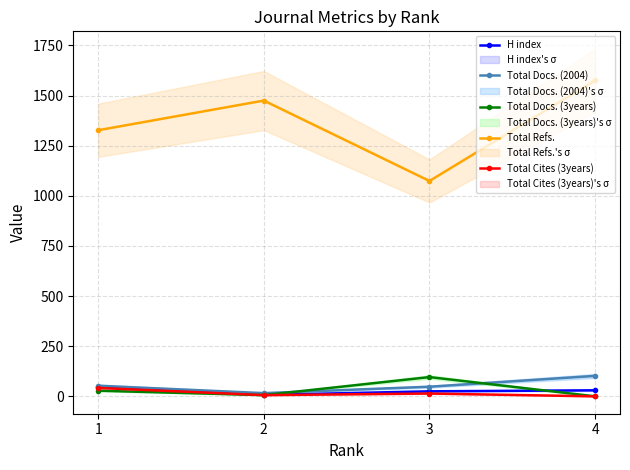

What is the sum of all Total Docs. (3years) values?

130